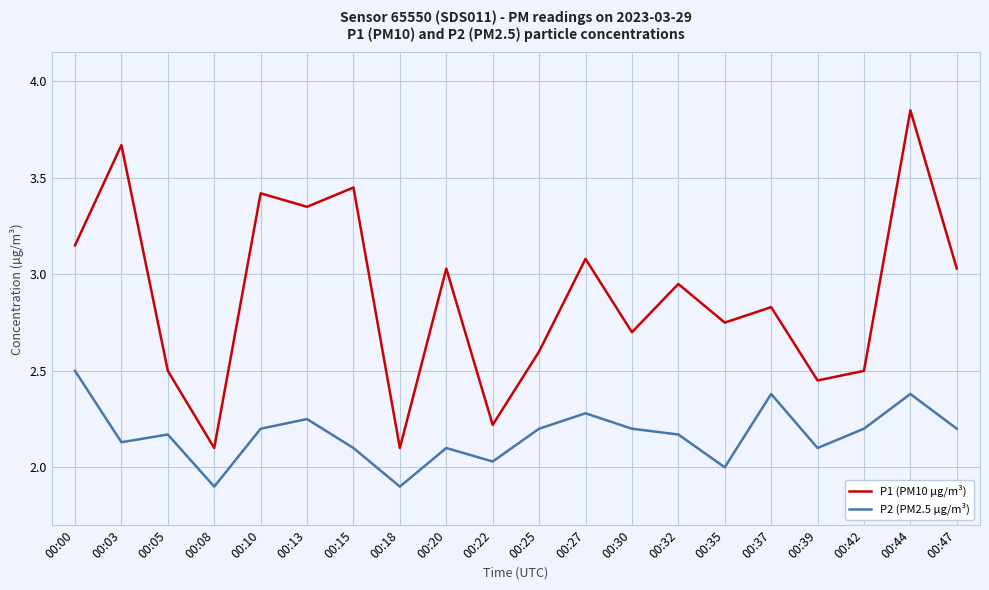

How many interior local valleys does the P2 (PM2.5 µg/m³) series have?

6